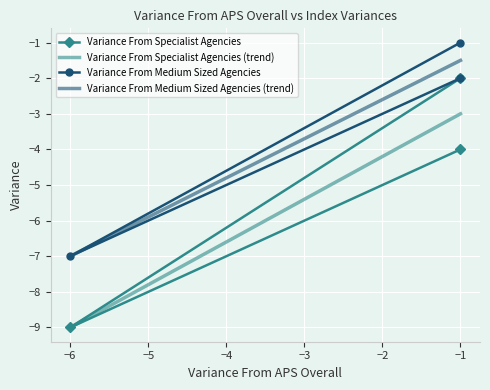

True or false: Variance From Medium Sized Agencies (trend) and Variance From Specialist Agencies (trend) intersect in this chart.

False